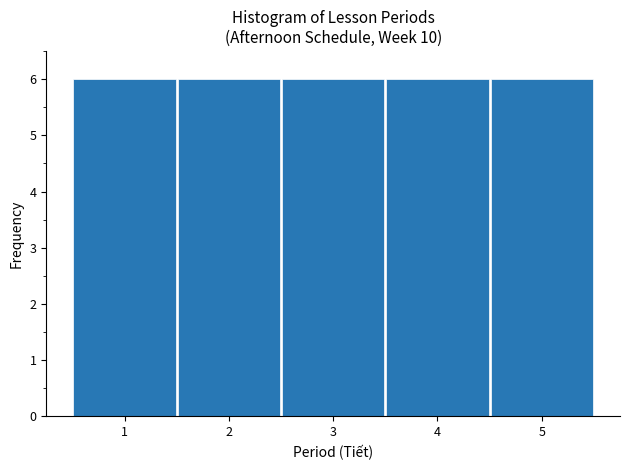

Reading left to right, transcribe this chart: for each bar, give the range it covers on the x-axis and its height. The values are not printed on the chart, so give them approximately, as read against the axis.

0.5 to 1.5: 6
1.5 to 2.5: 6
2.5 to 3.5: 6
3.5 to 4.5: 6
4.5 to 5.5: 6